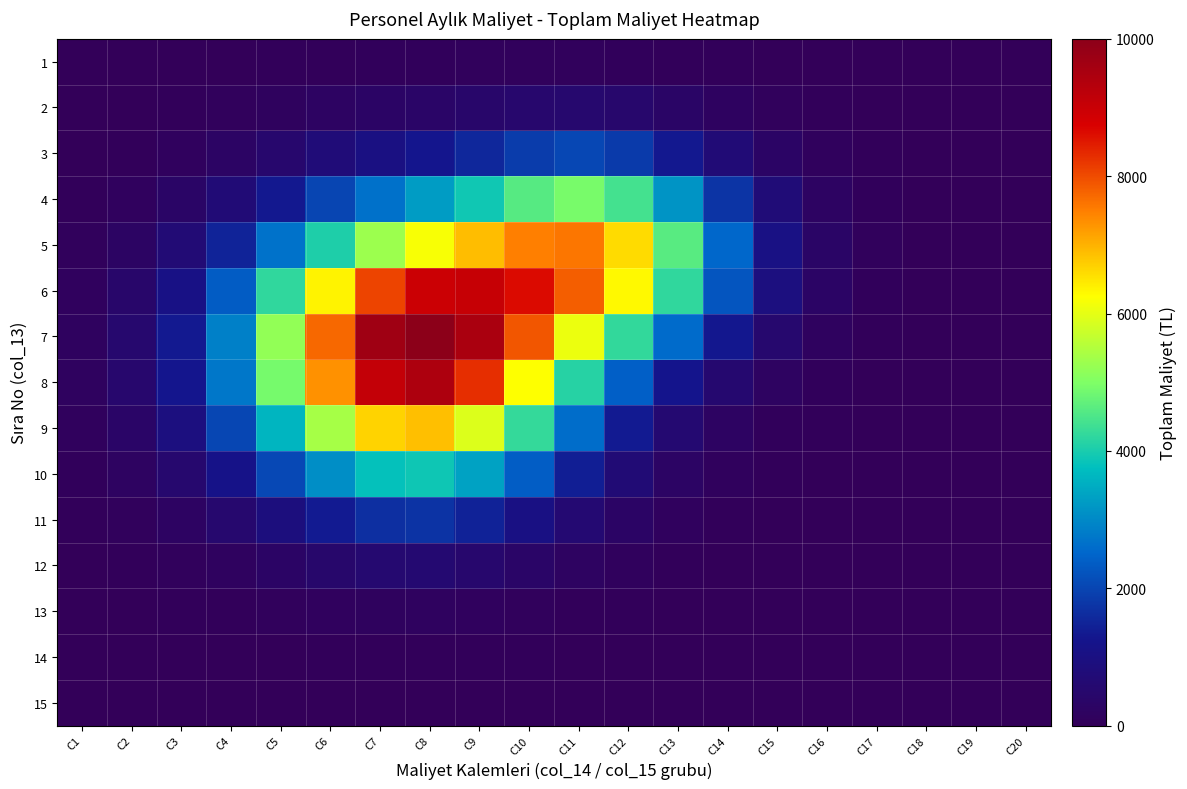

Rank the series at C19 from lowest to highest value.

15, 14, 13, 12, 11, 1, 10, 9, 2, 8, 3, 7, 4, 6, 5